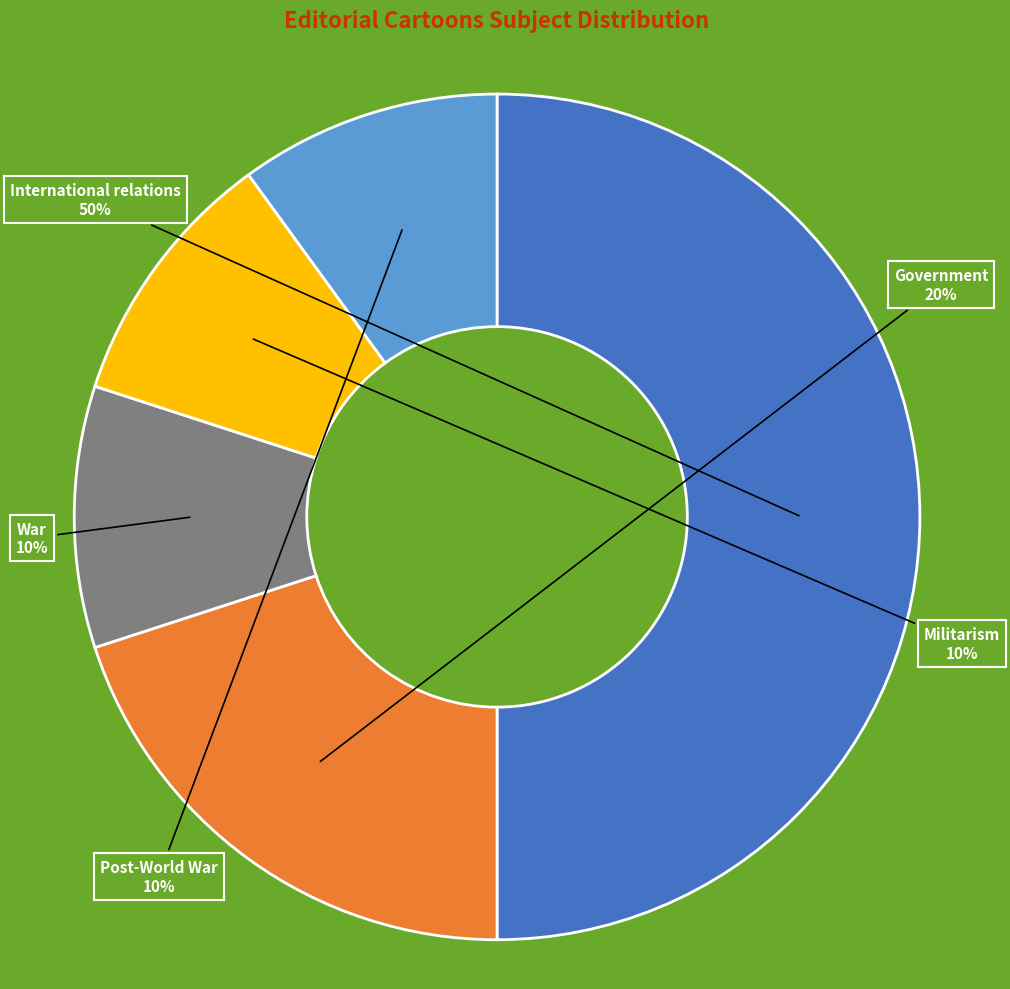

True or false: Post-World War accounts for 10% of the total.

True